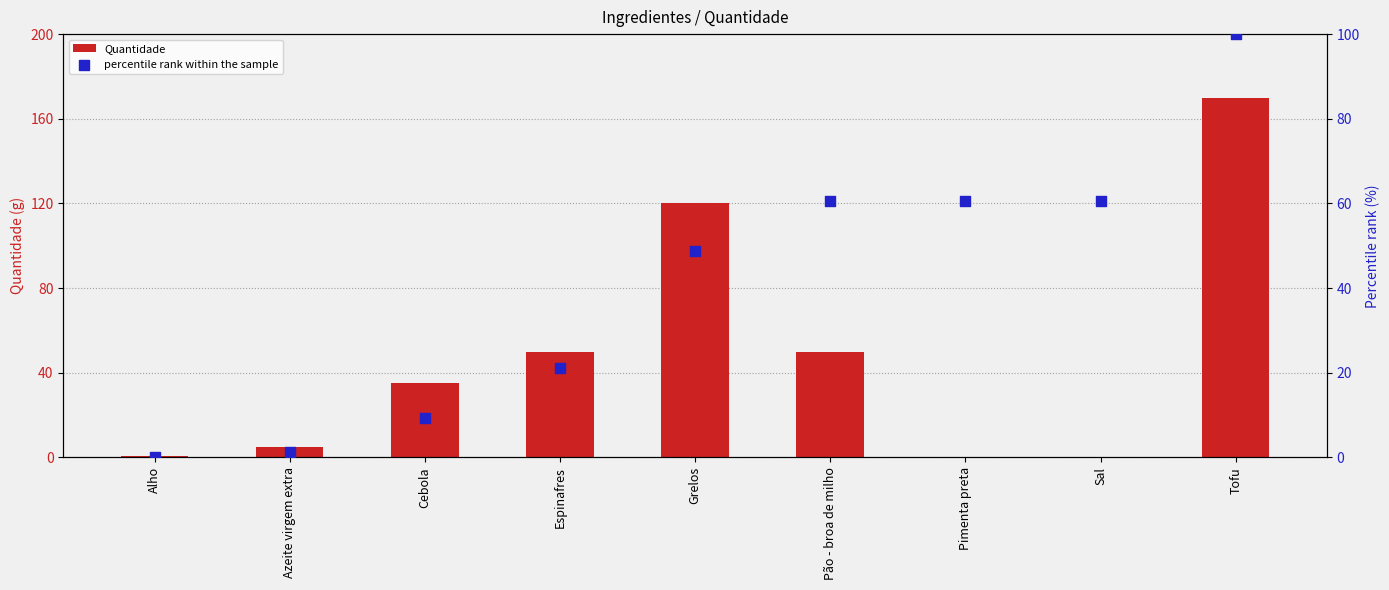

What are all the series names shown in the legend?

Quantidade, percentile rank within the sample